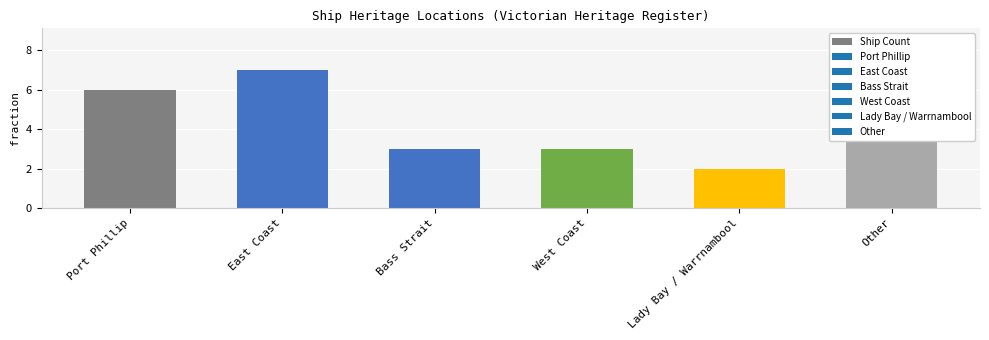

At which category does the chart reach its peak across all series?

East Coast